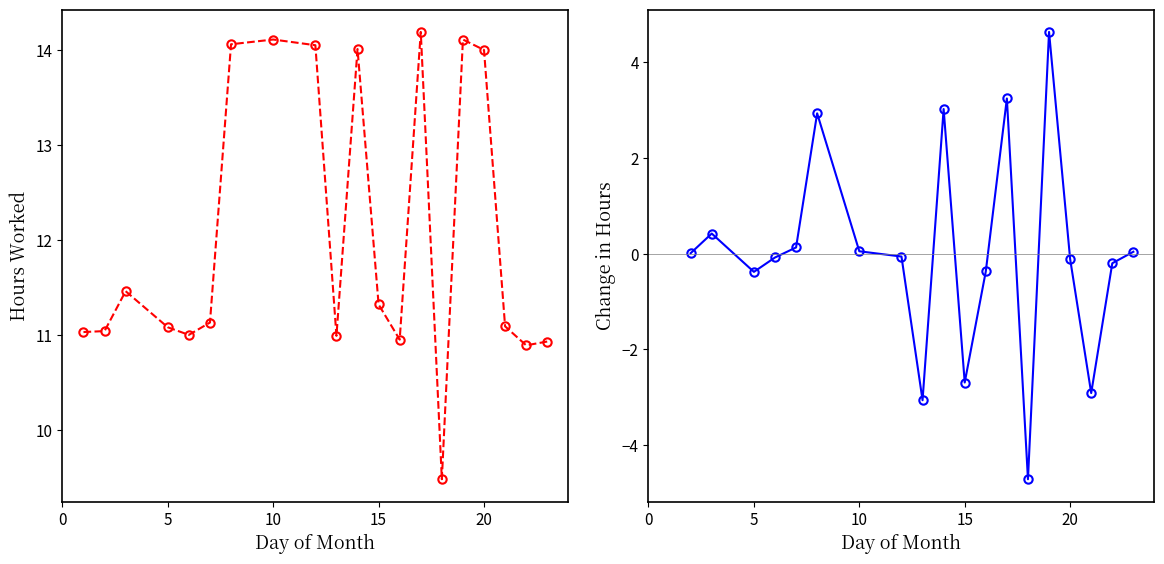

What is the difference between the maximum and second lowest values?

3.3